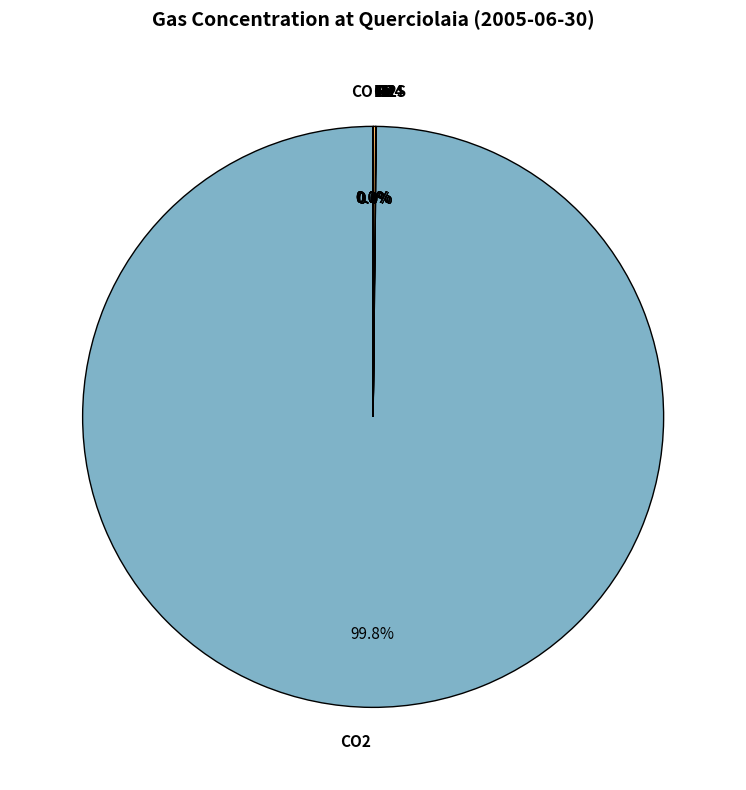

Rank the categories by value from highest to lowest.

CO2, N2, H2S, Ar, CH4, O2, H2, He, CO